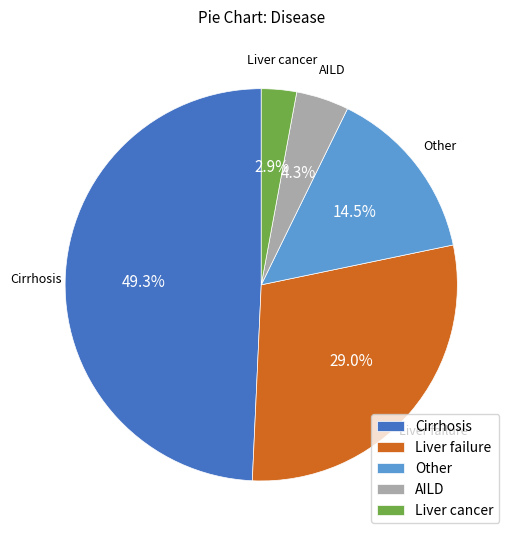

Rank the categories by value from highest to lowest.

Cirrhosis, Liver failure, Other, AILD, Liver cancer